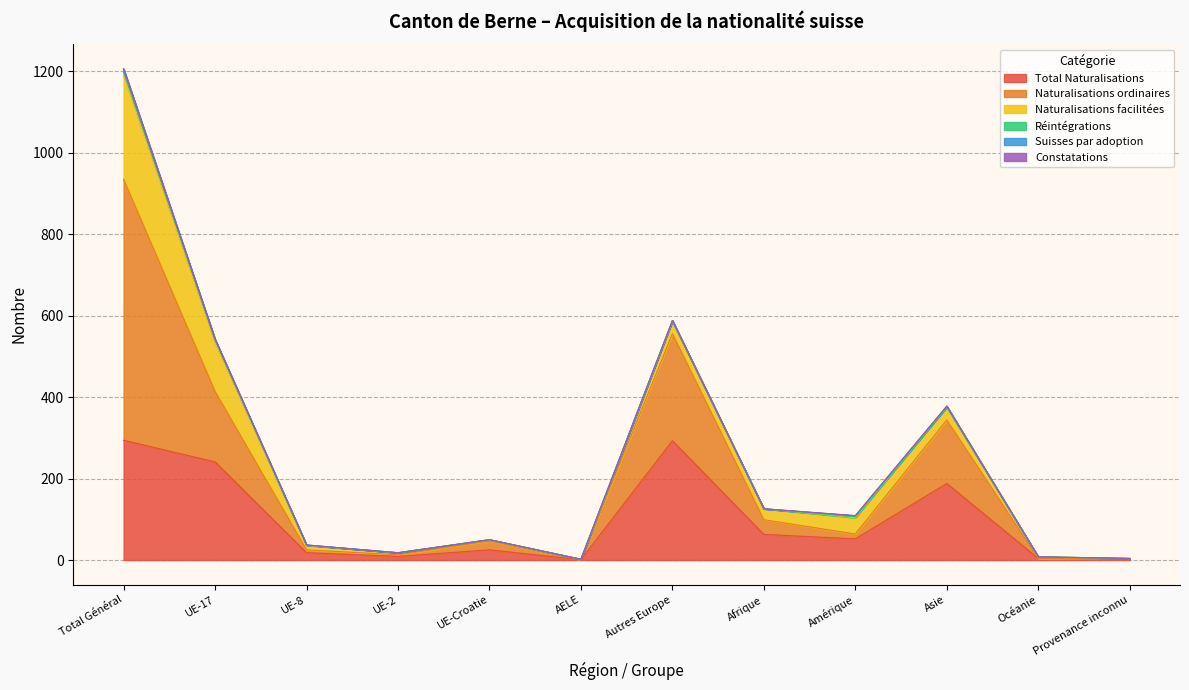

Which series has the largest total across all categories?

Naturalisations ordinaires